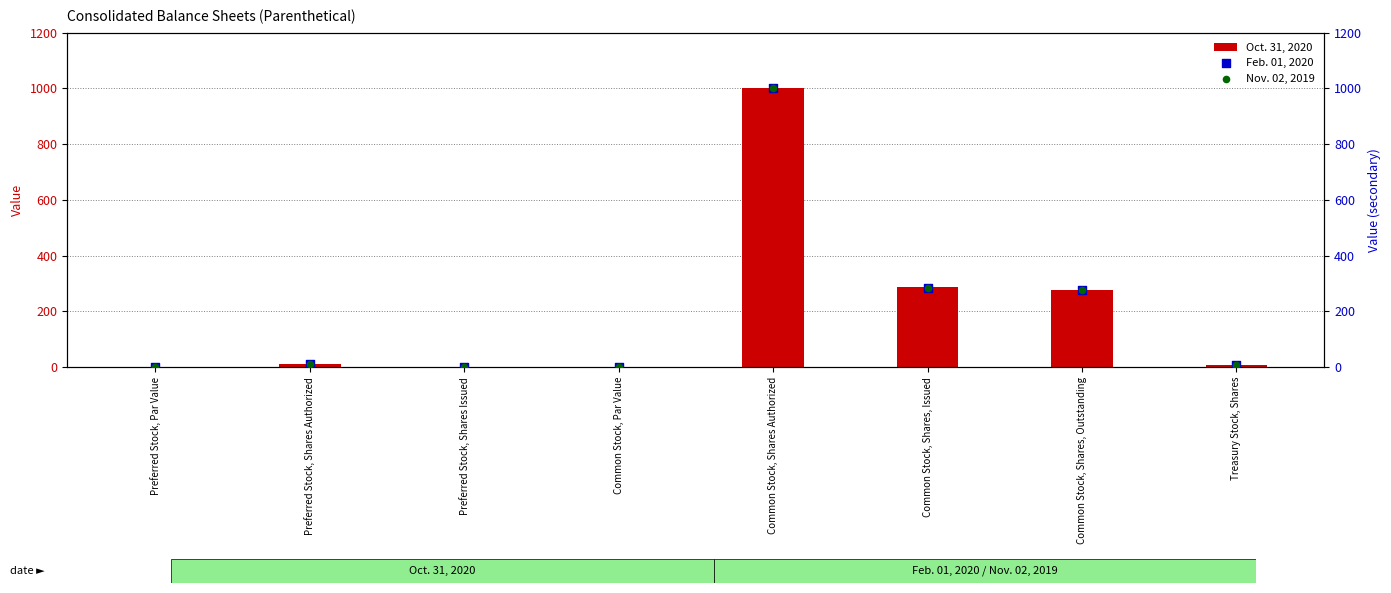

At which category is the sum across all series the highest?

Common Stock, Shares Authorized